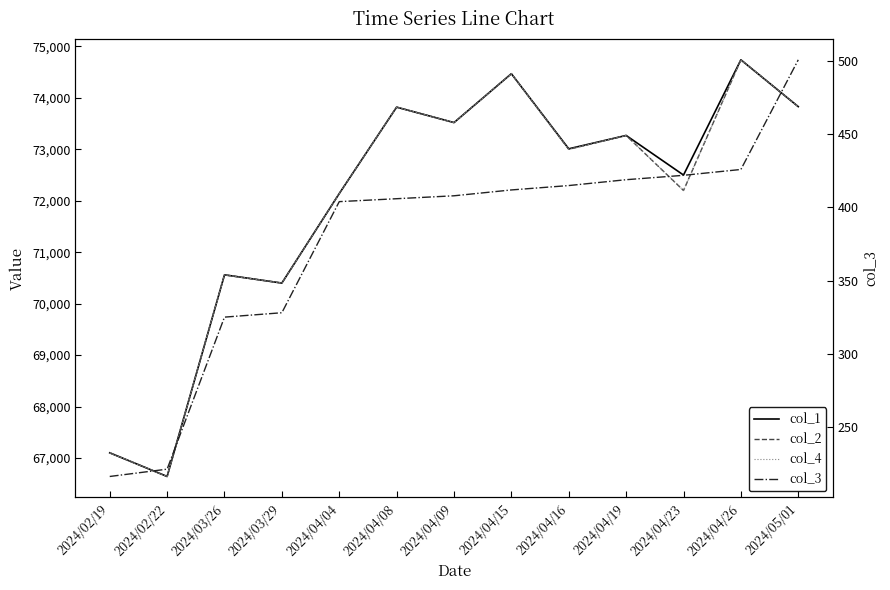

True or false: col_2 and col_3 cross at least once.

False